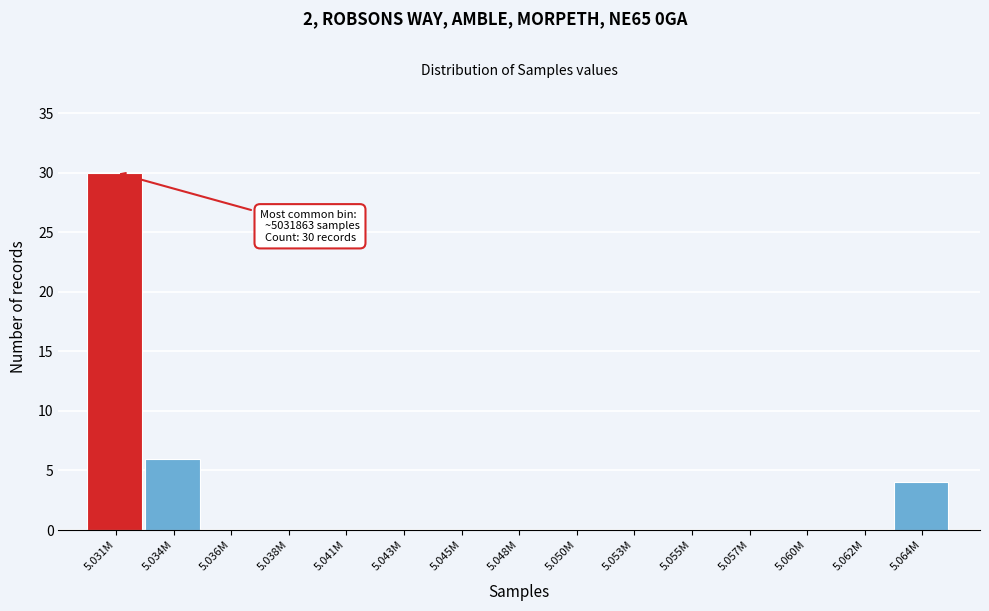

Reading right to left, list all the values displayed in this chart.

5.064M=4	5.062M=0	5.060M=0	5.057M=0	5.055M=0	5.053M=0	5.050M=0	5.048M=0	5.045M=0	5.043M=0	5.041M=0	5.038M=0	5.036M=0	5.034M=6	5.031M=30